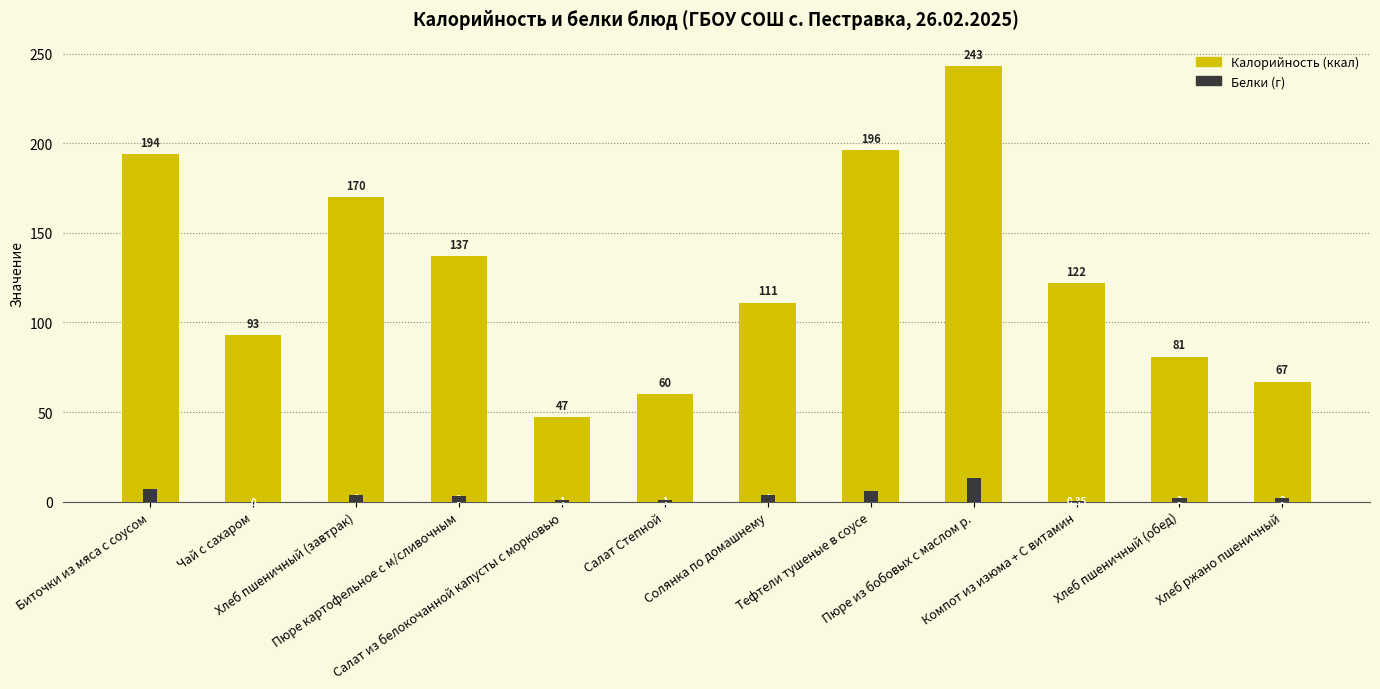

True or false: Калорийность has a value of 170.0 at Хлеб пшеничный (завтрак).

True